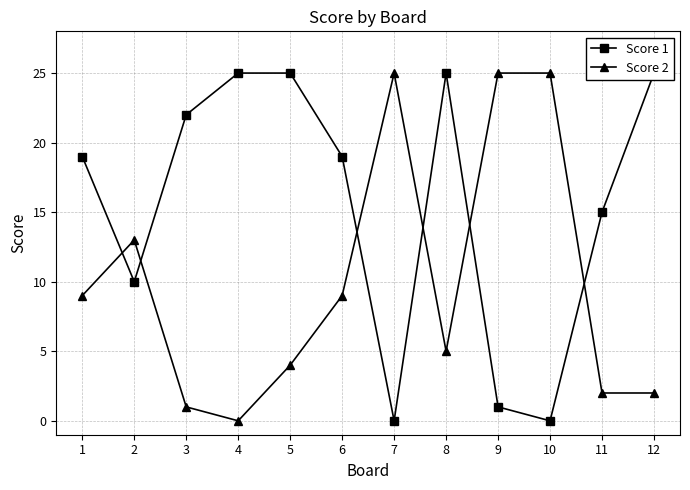

Where is Score 2 nearest to the value 12?

2